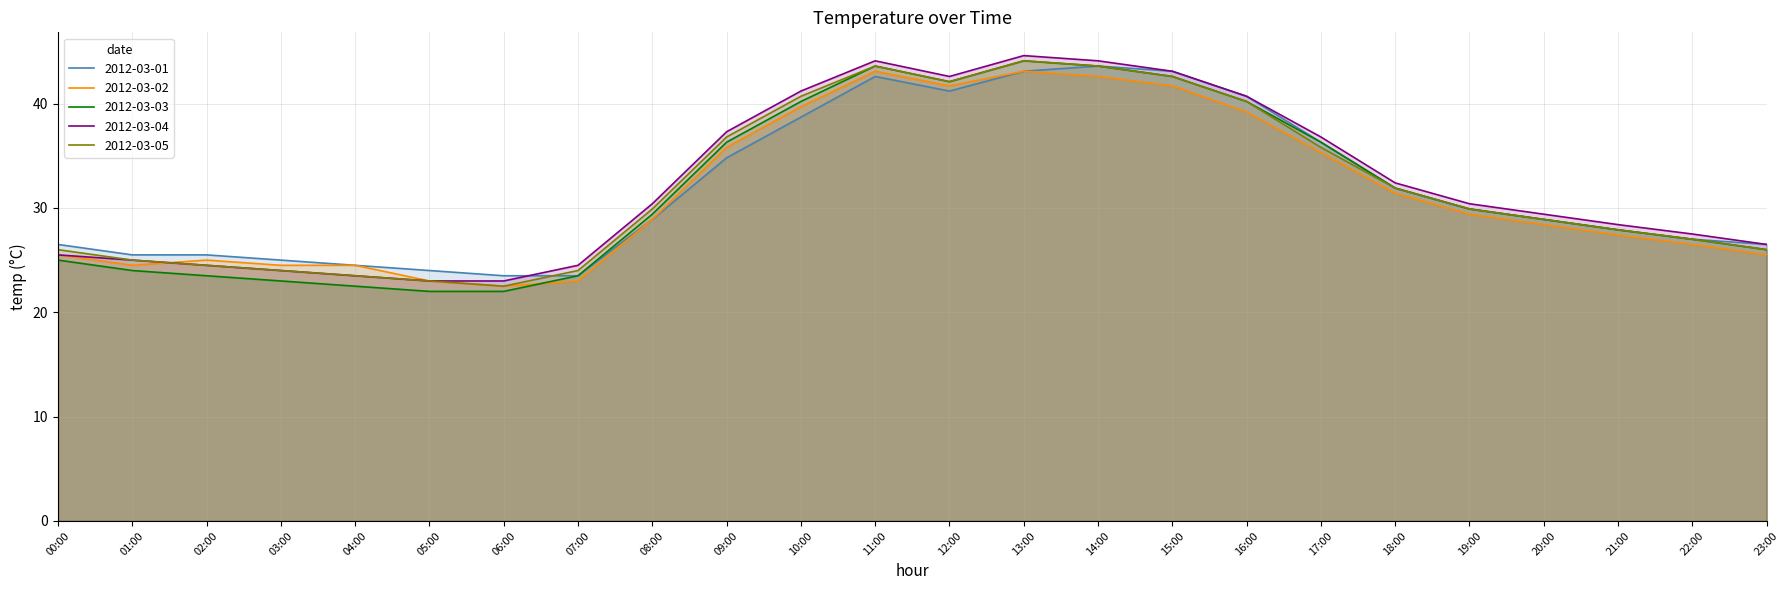

Between which two adjacent categories do 2012-03-05 and 2012-03-02 first intersect?

01:00 and 02:00